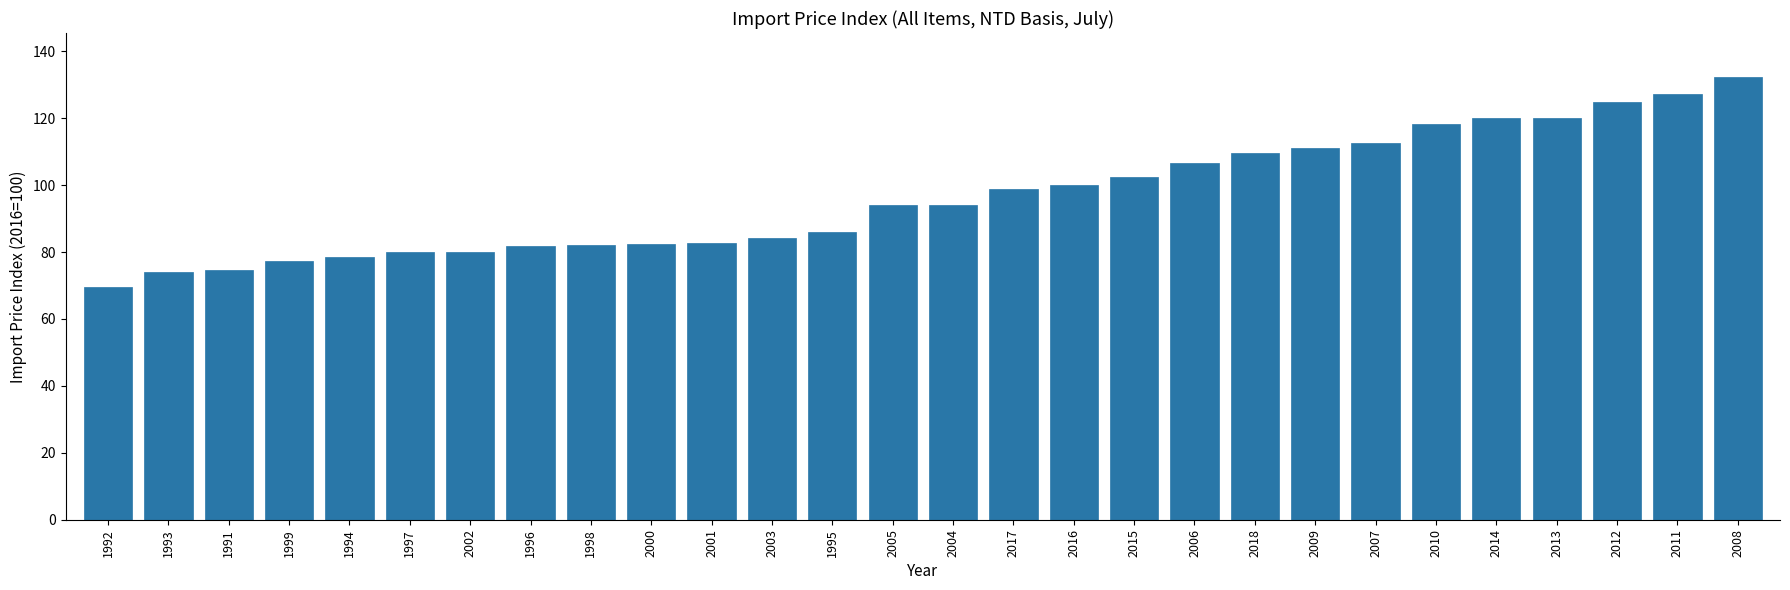

What is the change in value from 1991 to 2018?

+35.0